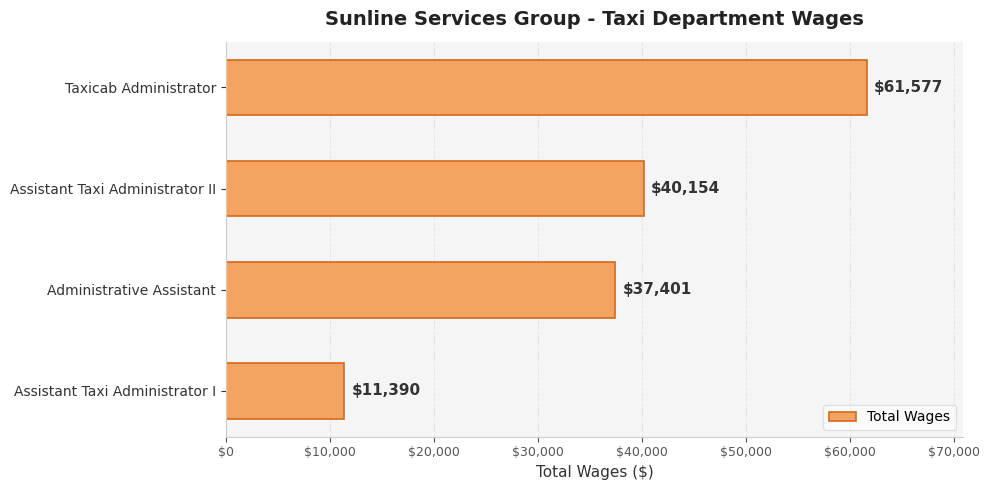

What is the difference between the maximum and minimum values?

50187